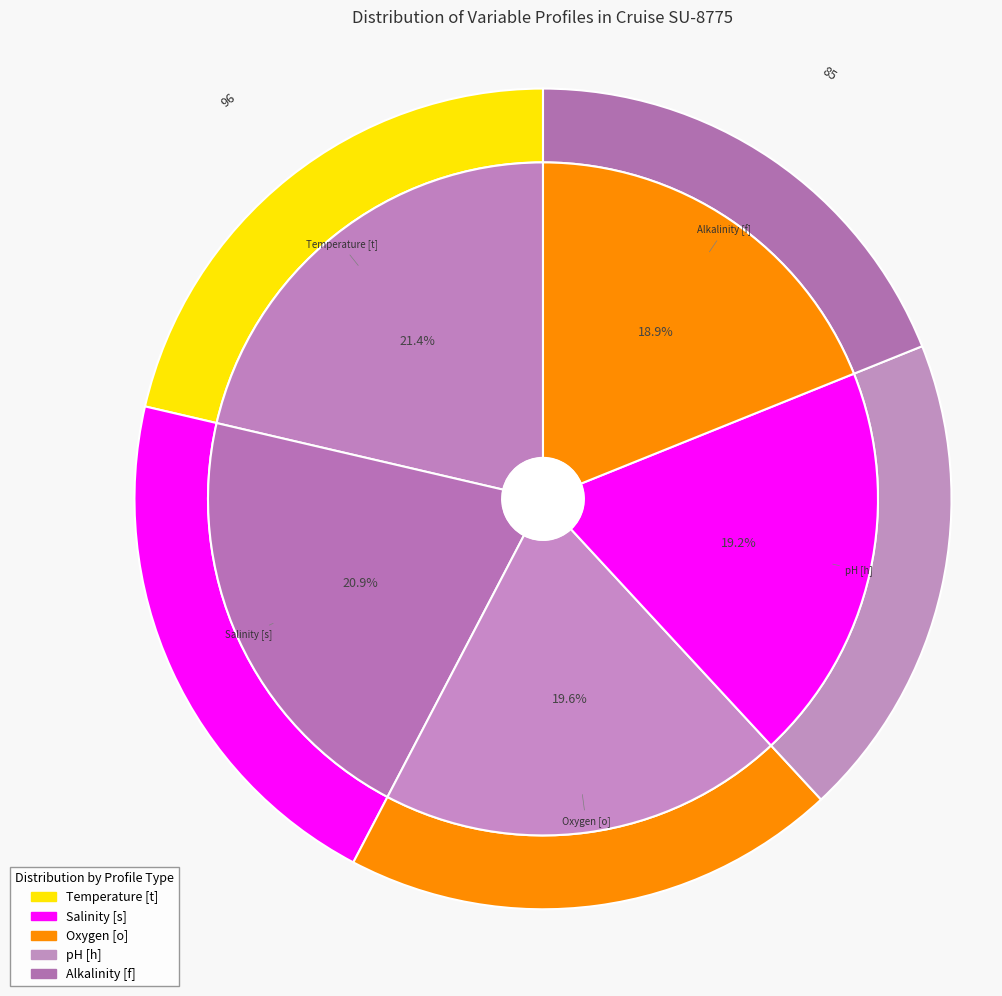

Do Temperature [t] PROFILES and Oxygen [o] PROFILES together represent more than half of the pie?

No